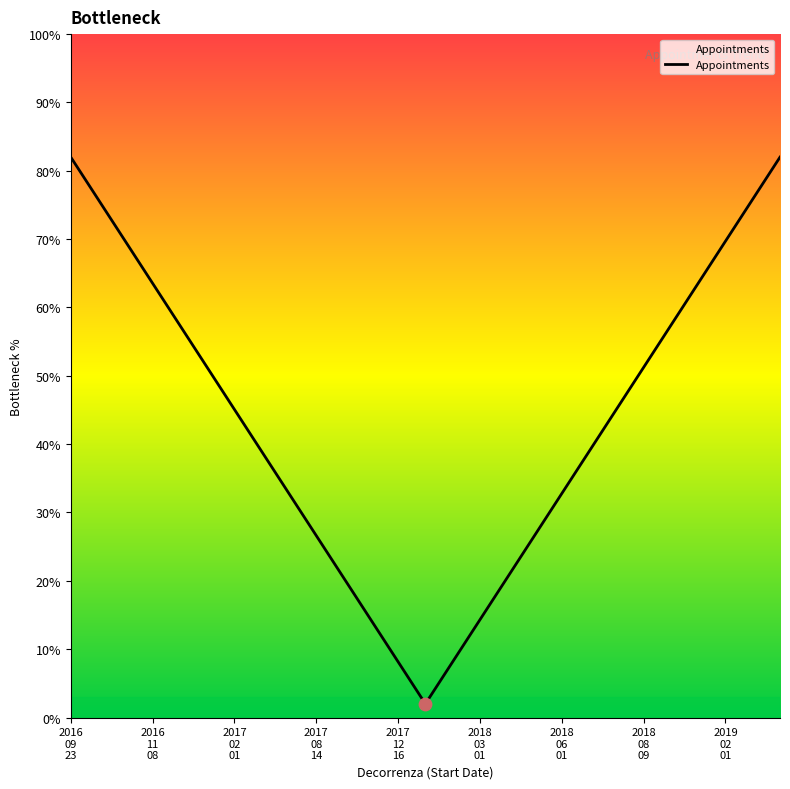

What is the difference between the maximum and minimum values?

80.0